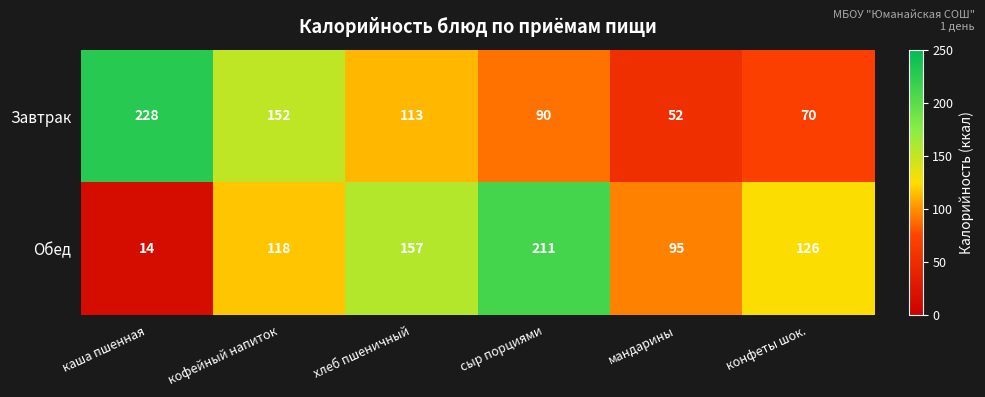

Which series has the largest range (max minus min)?

Обед